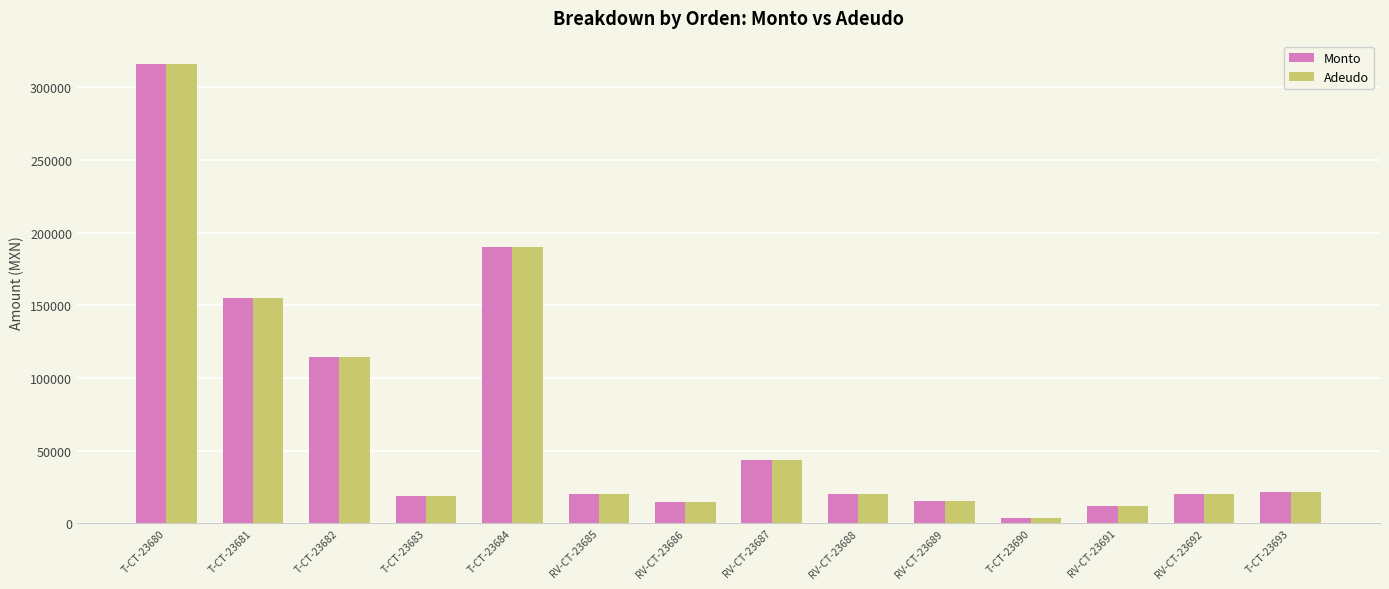

What is the greatest value displayed?

316200.0